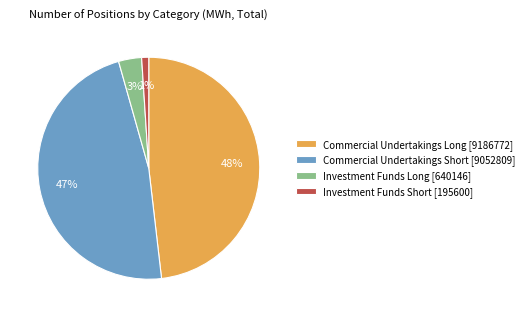

Does any single category account for the majority?

No